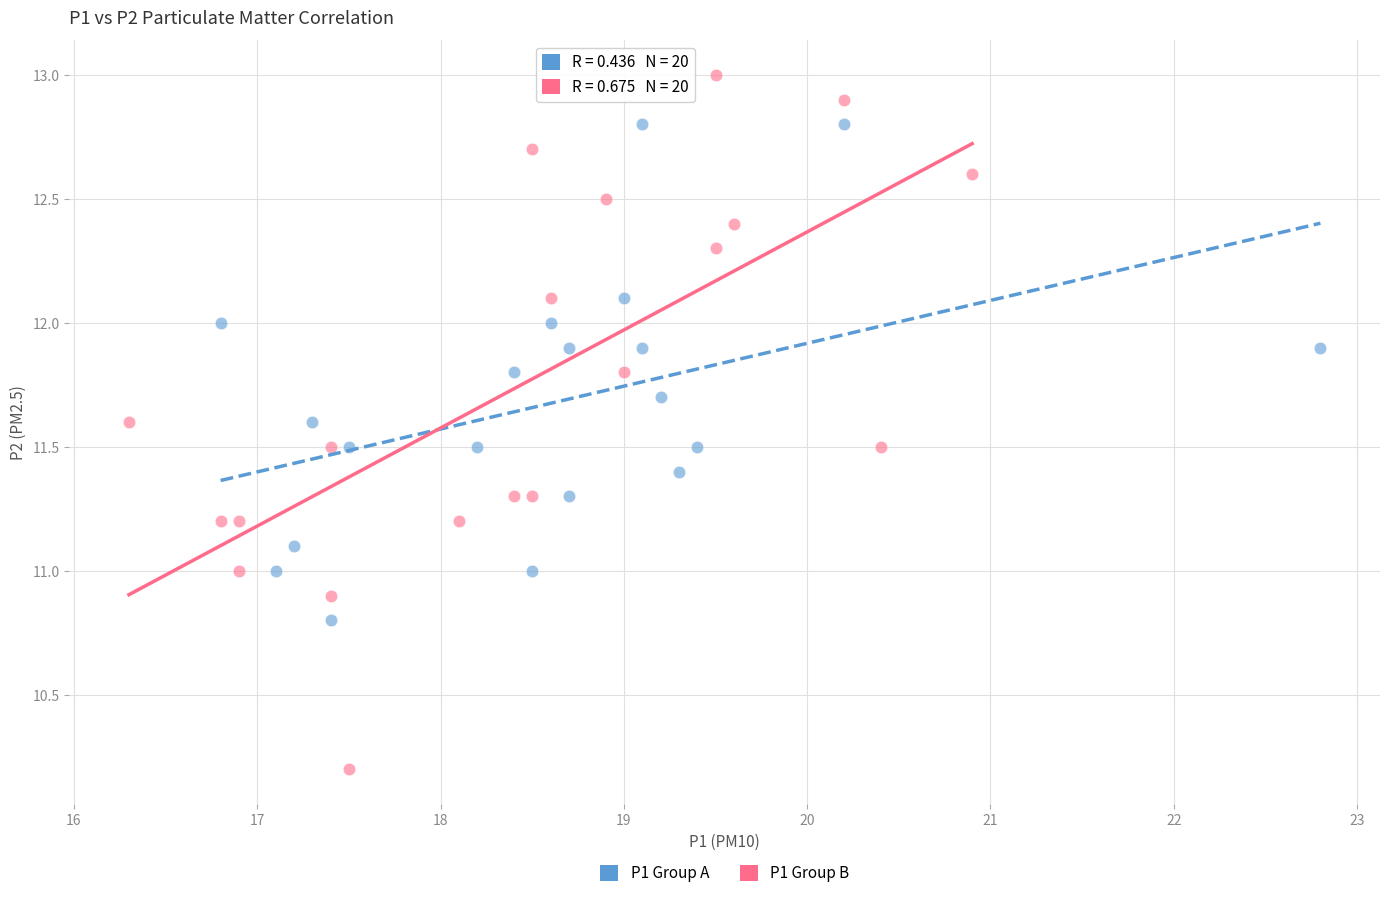

Which series reaches the maximum Y coordinate?

P1 Group B